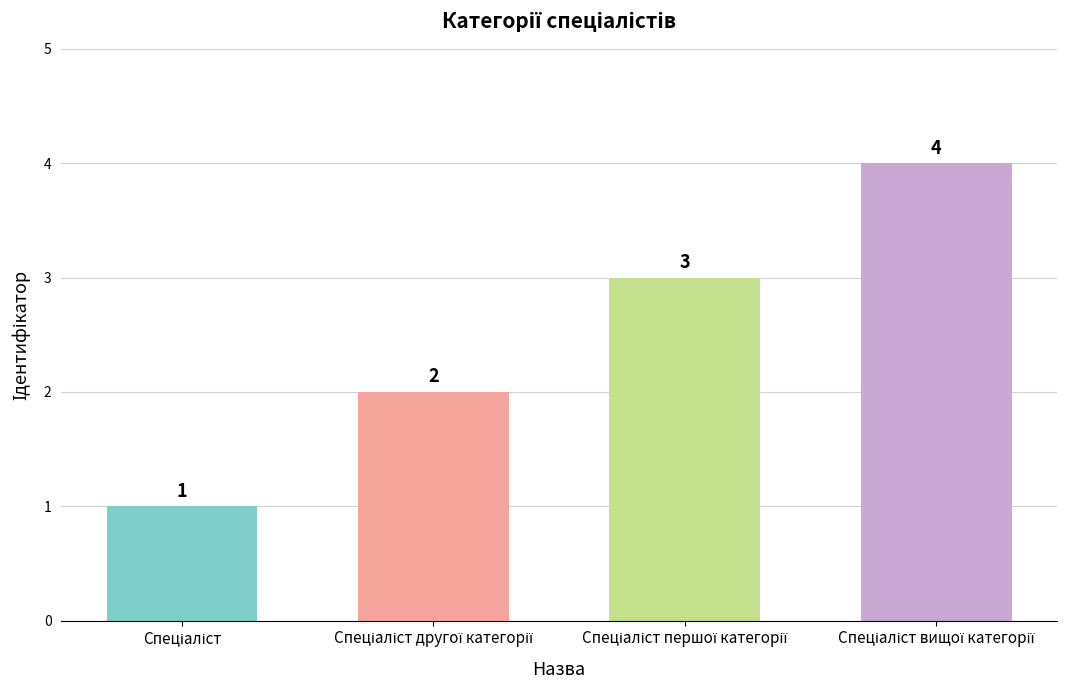

Reading left to right, list all the values displayed in this chart.

1	2	3	4